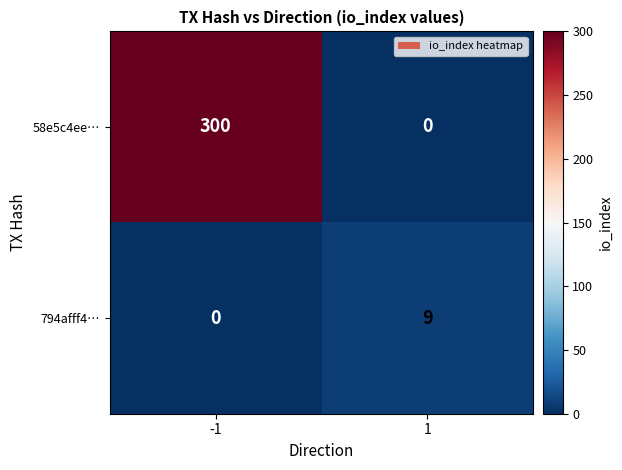

Read the 794afff4… value at 1.

9